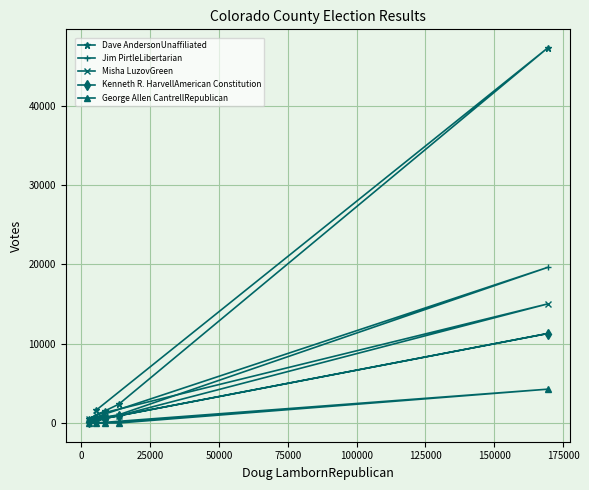

What is the maximum value for Kenneth R. HarvellAmerican Constitution?

11282